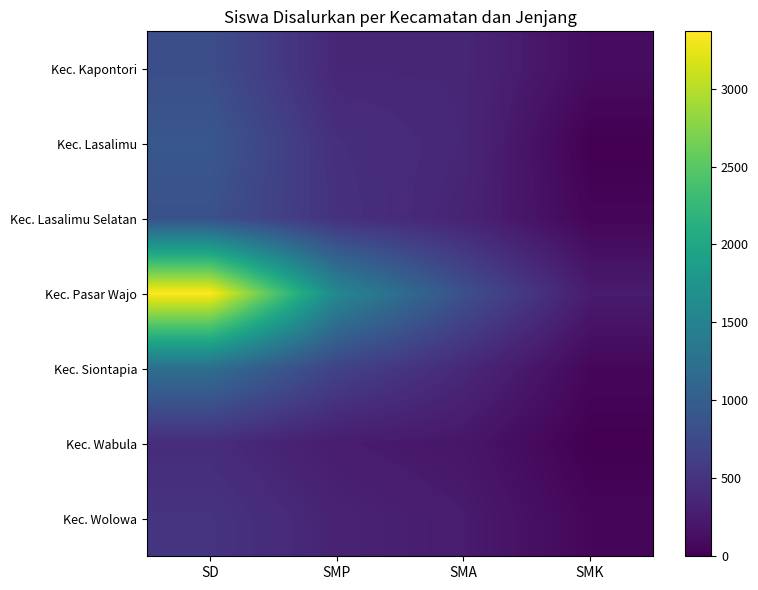

Which series has the widest spread of values?

Kec. Pasar Wajo